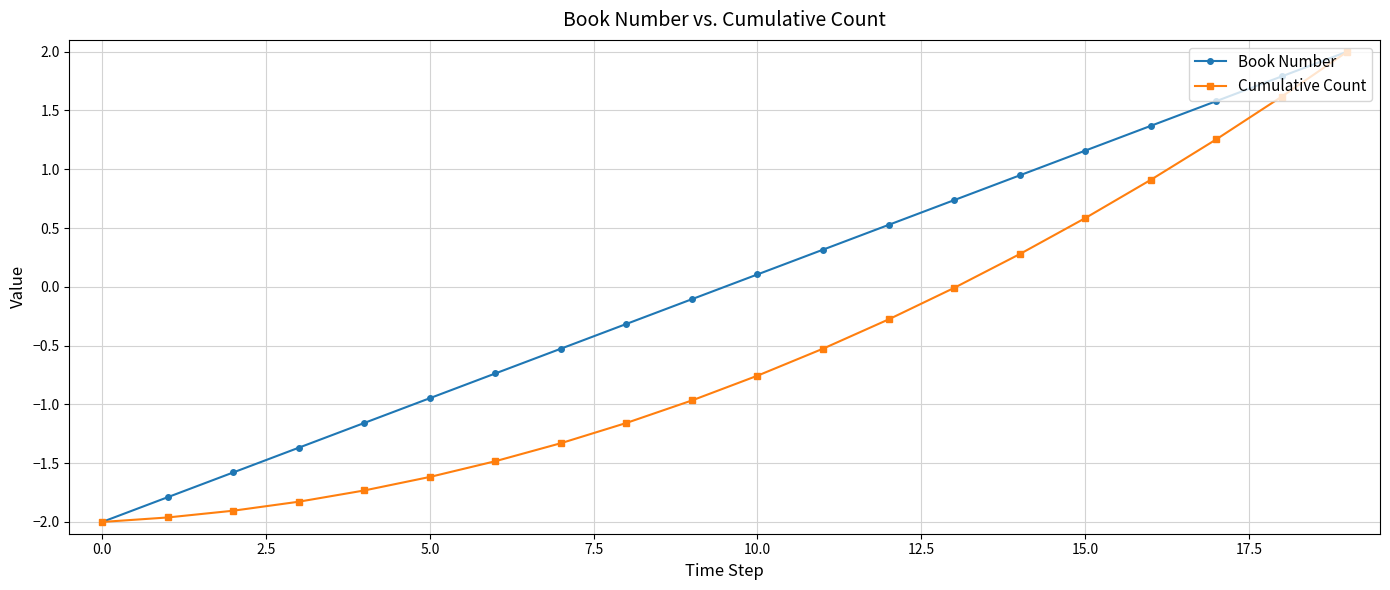

What is the maximum value shown in the chart?

2.0